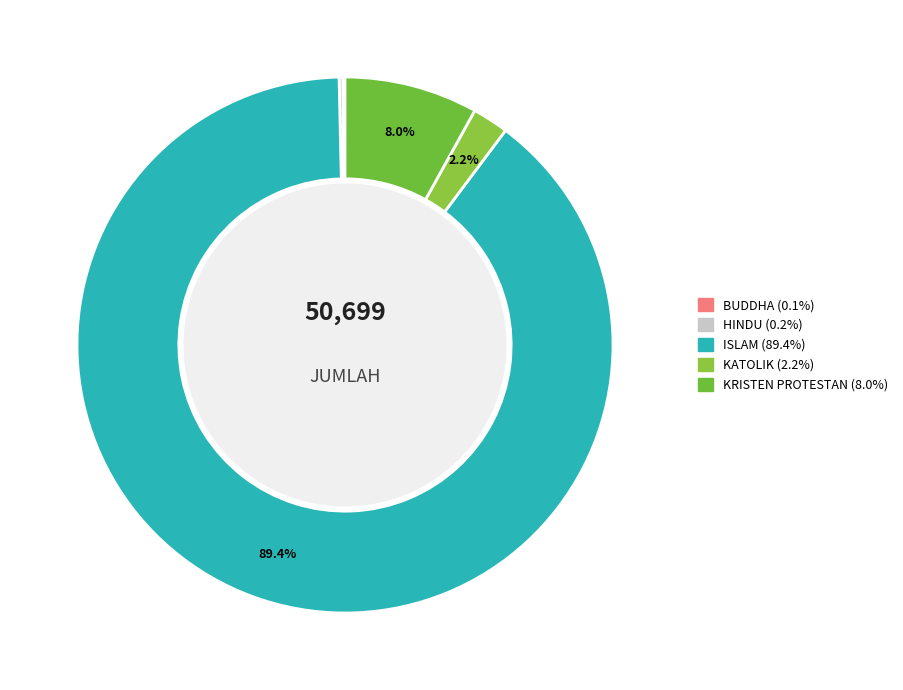

Does KATOLIK represent more than half of the total?

No